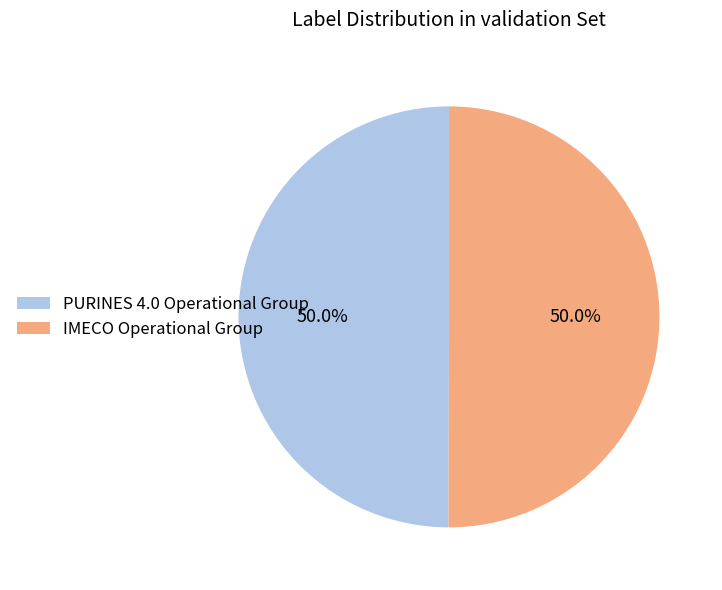

To the nearest percent, what portion does PURINES 4.0 Operational Group represent?

50%